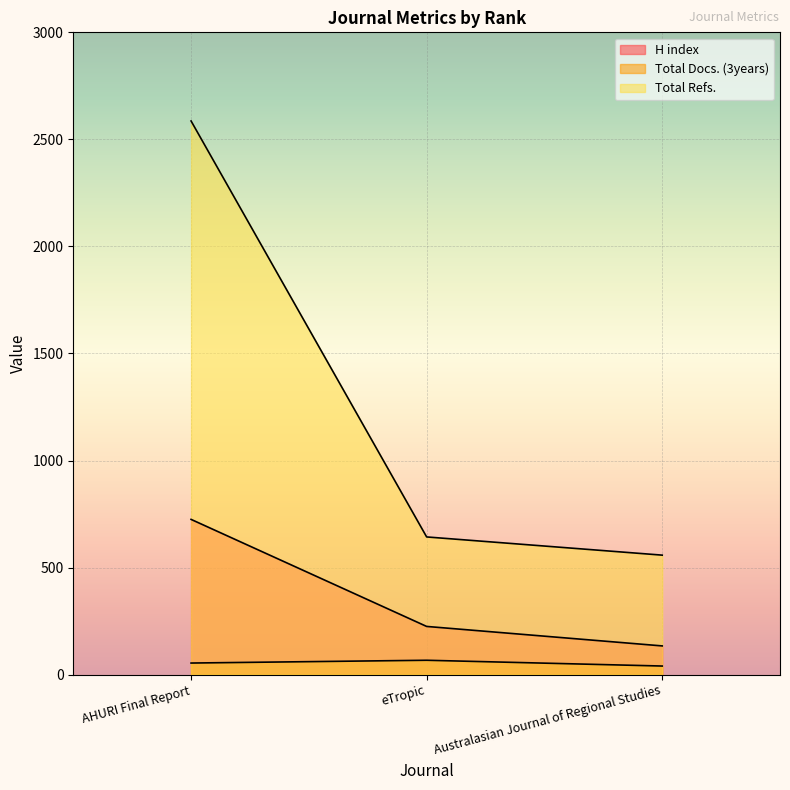

Does the chart display data point markers on the line(s)?

No